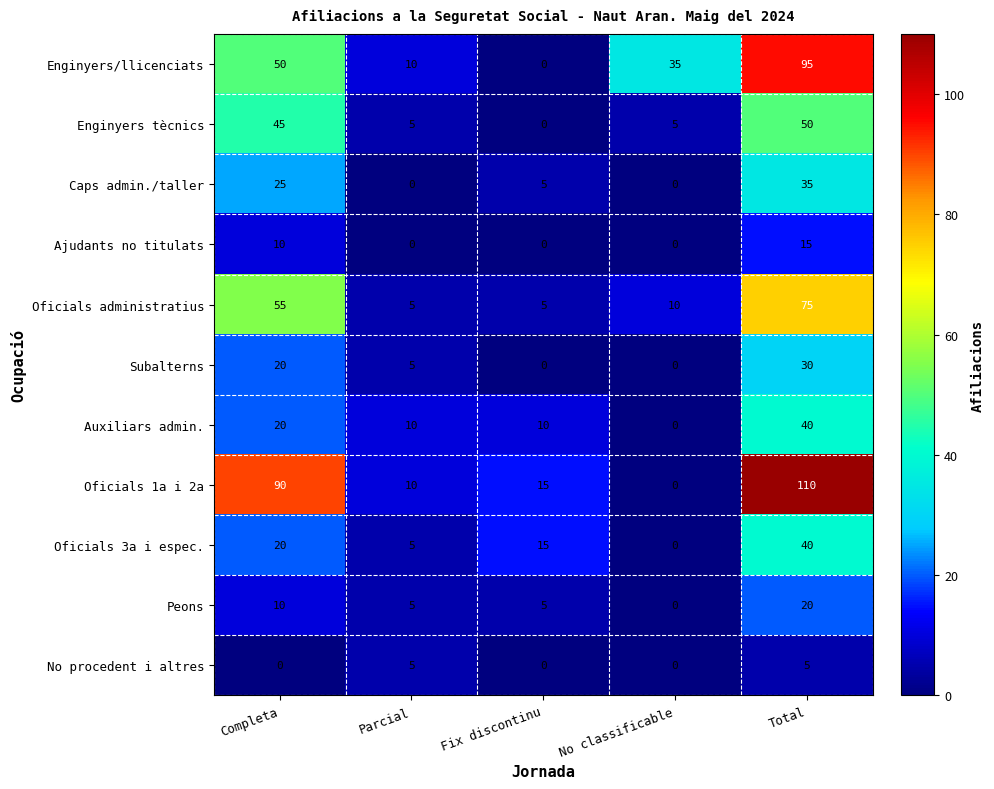

What is the maximum value shown in the chart?

110